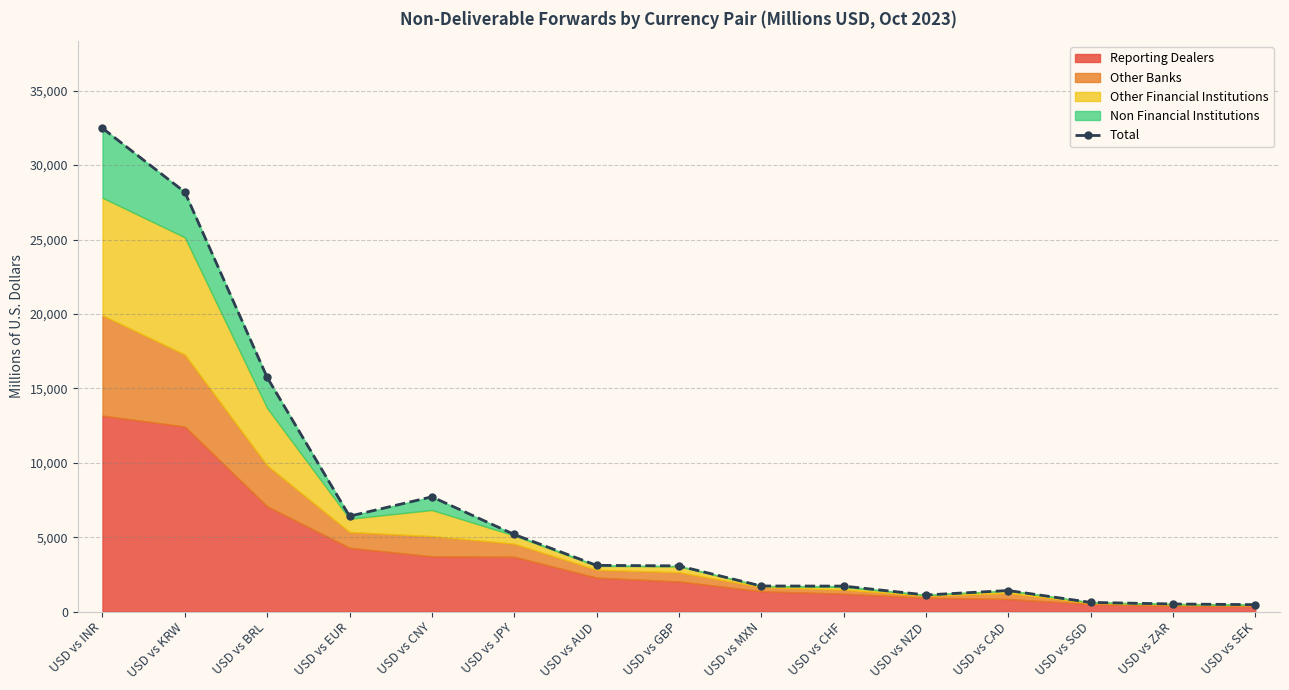

Rank the categories by value from lowest to highest.

USD vs SEK, USD vs ZAR, USD vs SGD, USD vs NZD, USD vs CAD, USD vs CHF, USD vs MXN, USD vs GBP, USD vs AUD, USD vs JPY, USD vs EUR, USD vs CNY, USD vs BRL, USD vs KRW, USD vs INR